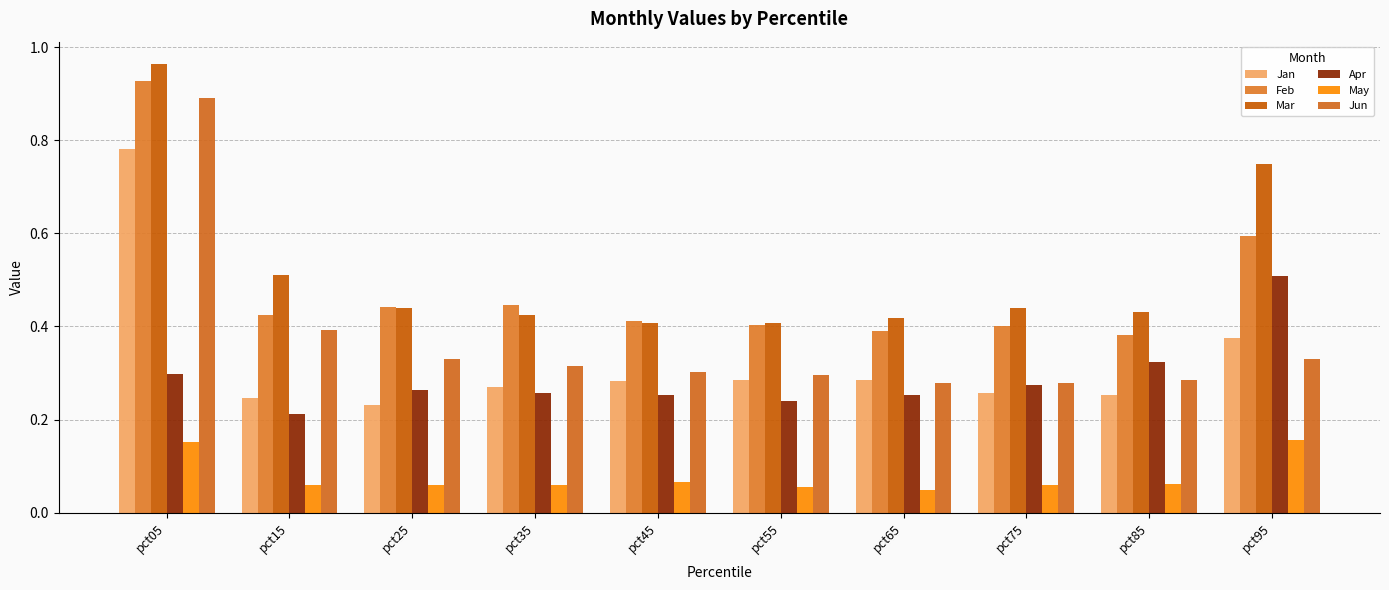

At which label is Jun closest to 0?

pct75